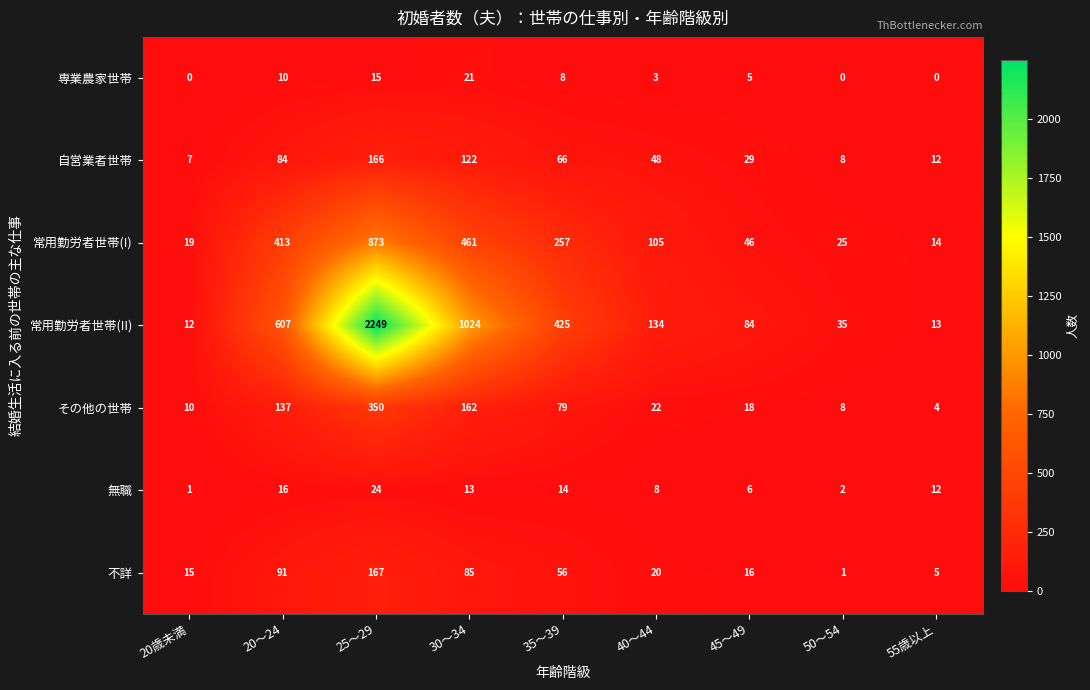

At which label is その他の世帯 closest to 177?

30～34